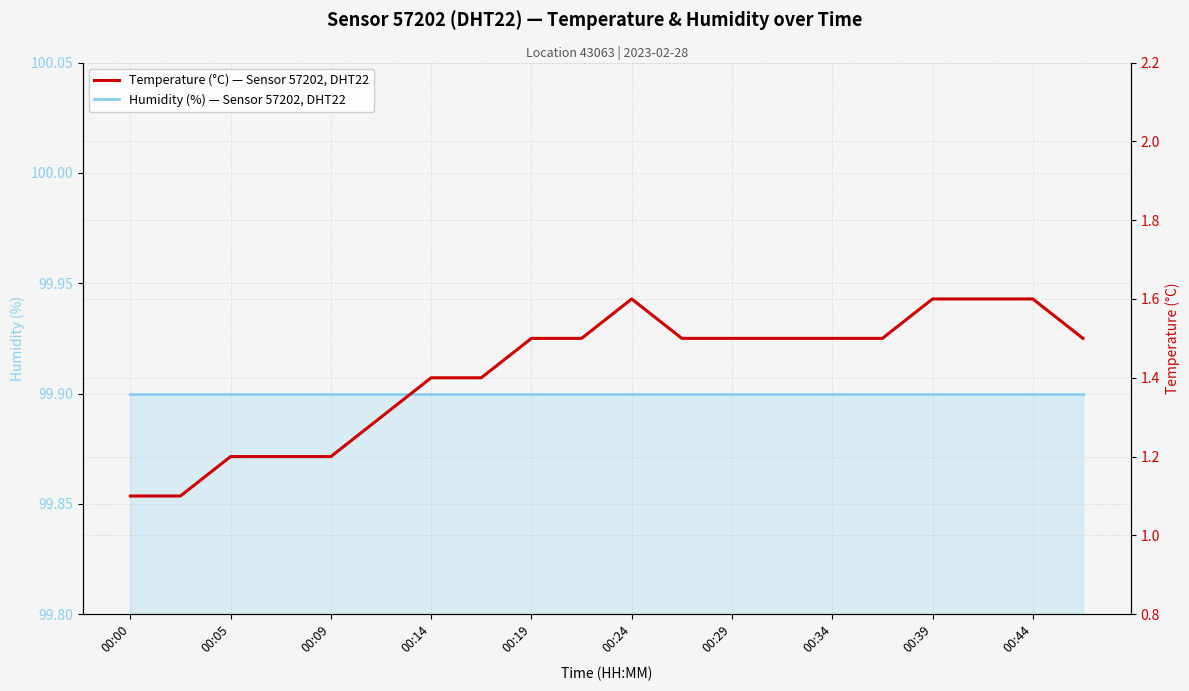

True or false: Humidity (%) — Sensor 57202, DHT22 has more than 2 interior local peaks.

False